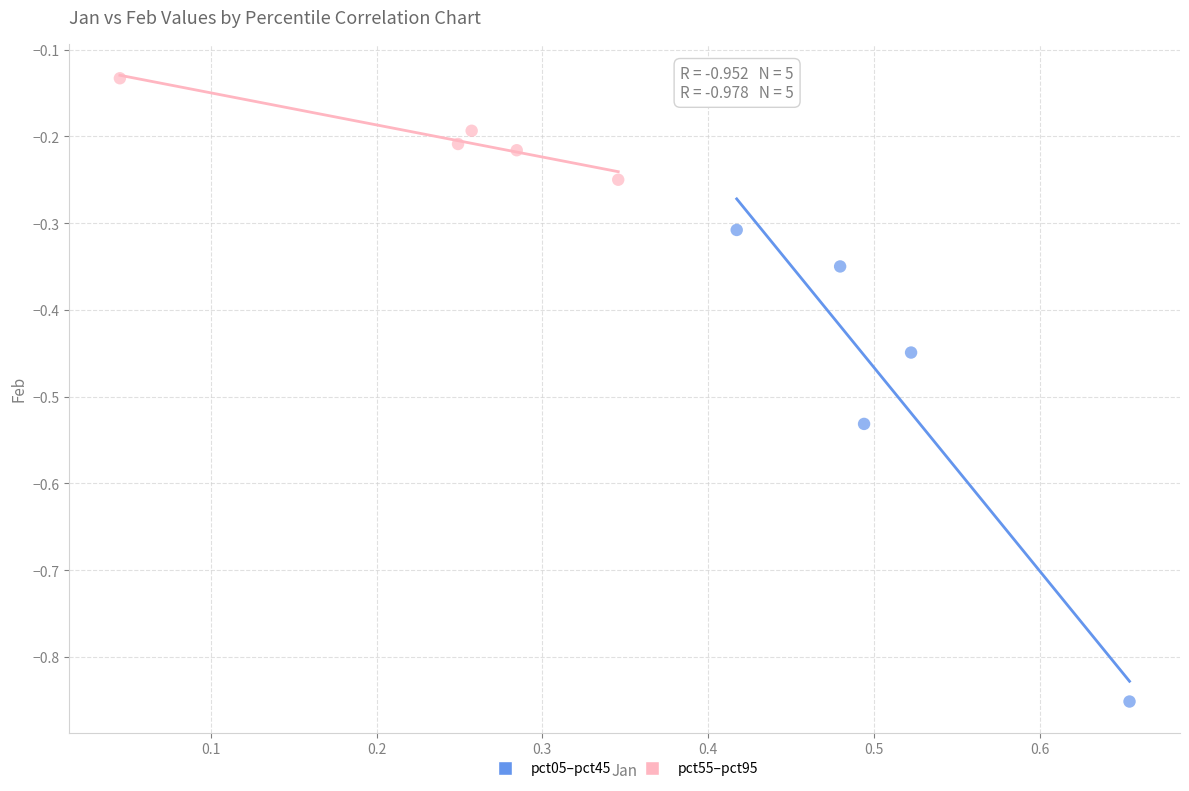

Which series has the largest Y range (max minus min)?

pct05–pct45